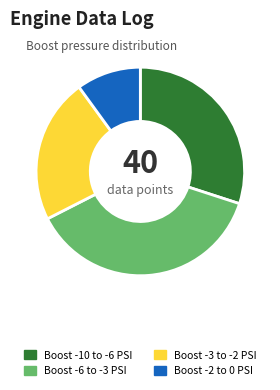

What is the ratio of the value at Boost -6 to -3 PSI to the value at Boost -10 to -6 PSI?

1.2